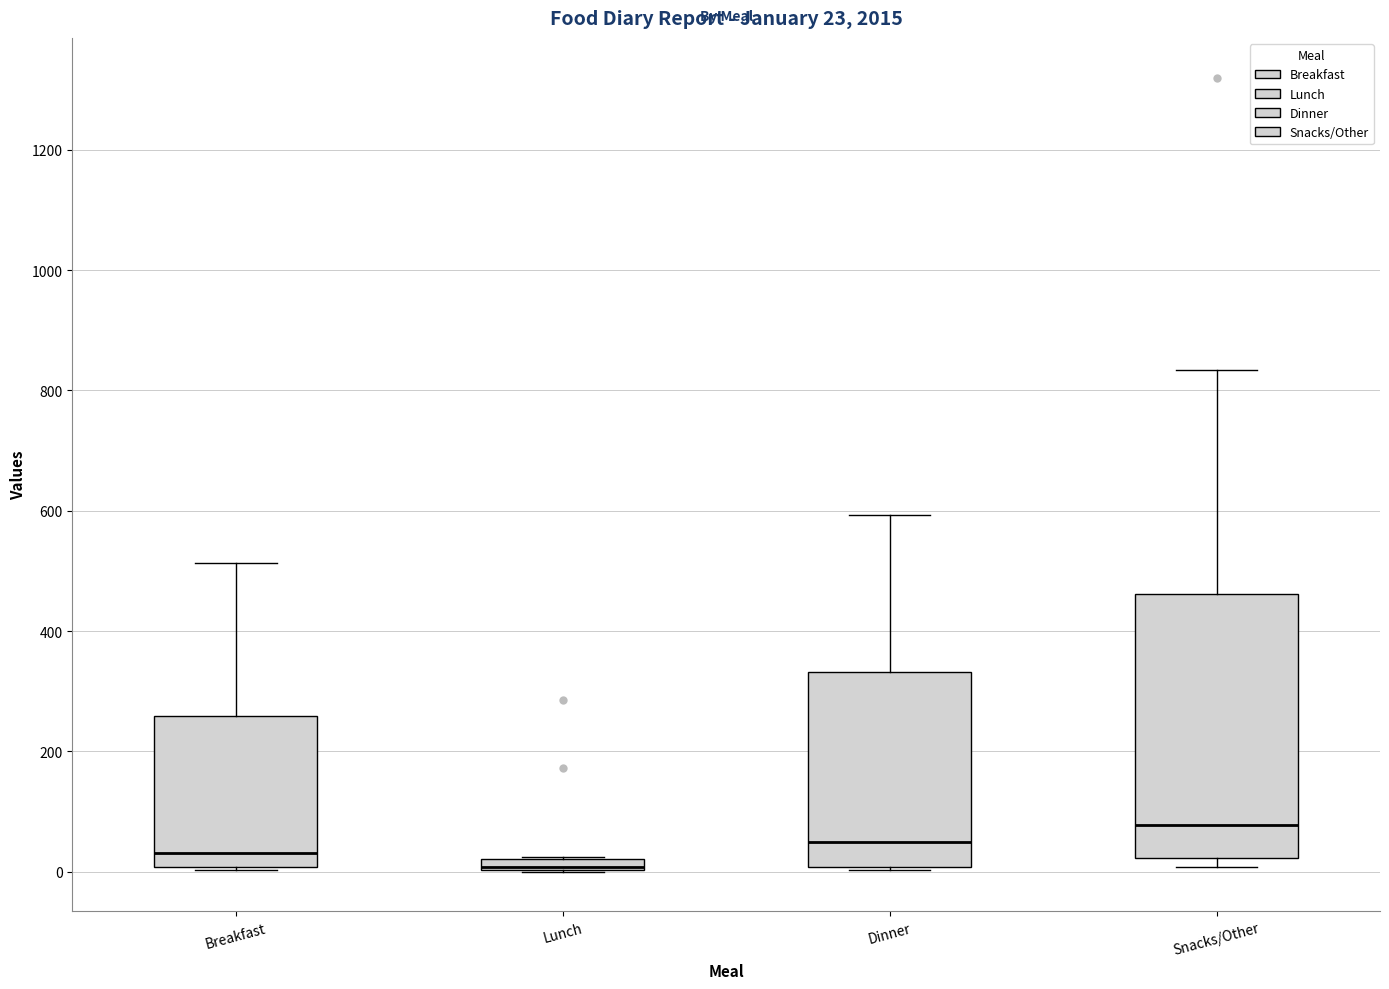

Comparing the boxes themselves (not the whiskers), which one is the tallest?

Snacks/Other